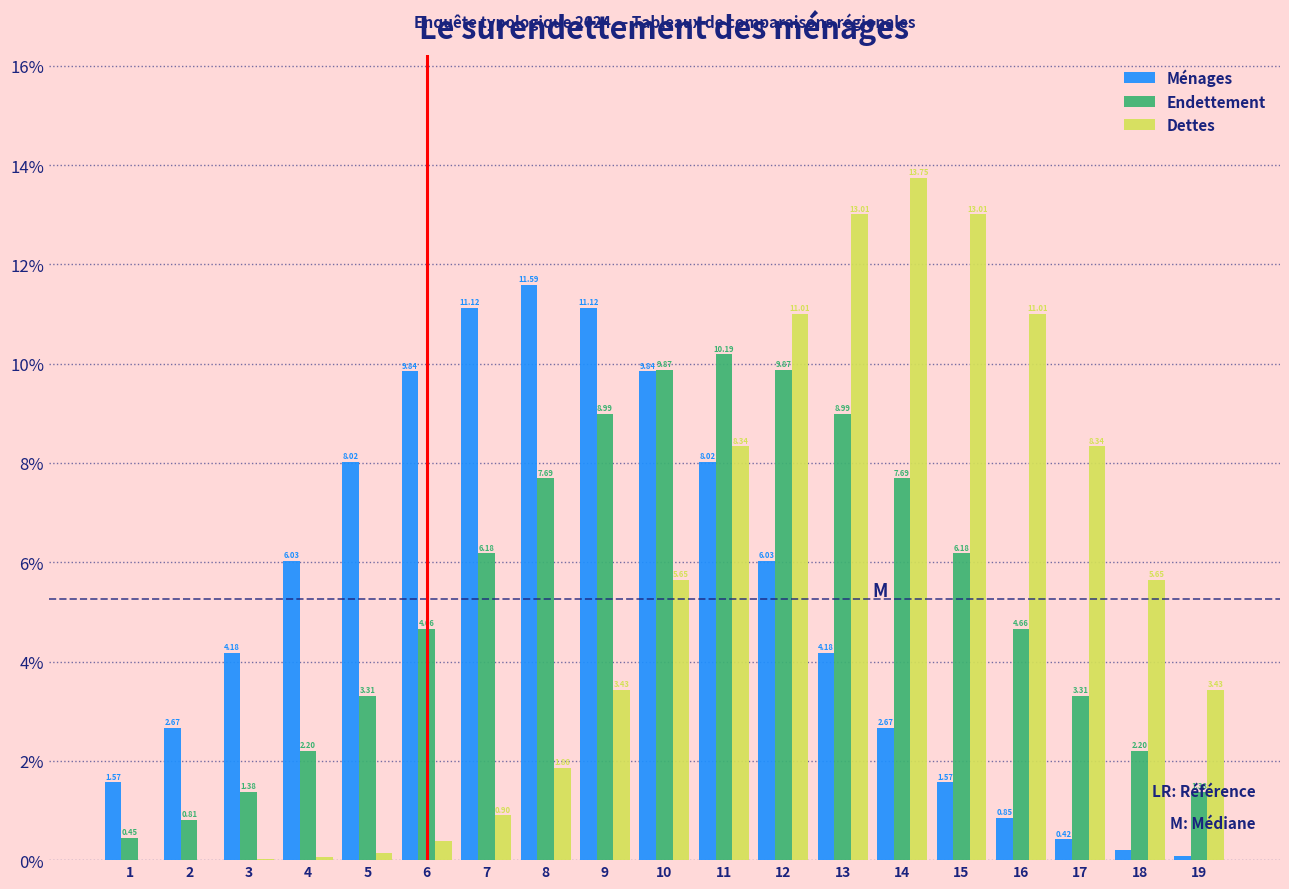

Between 3 and 17, which series saw the biggest shift?

Dettes